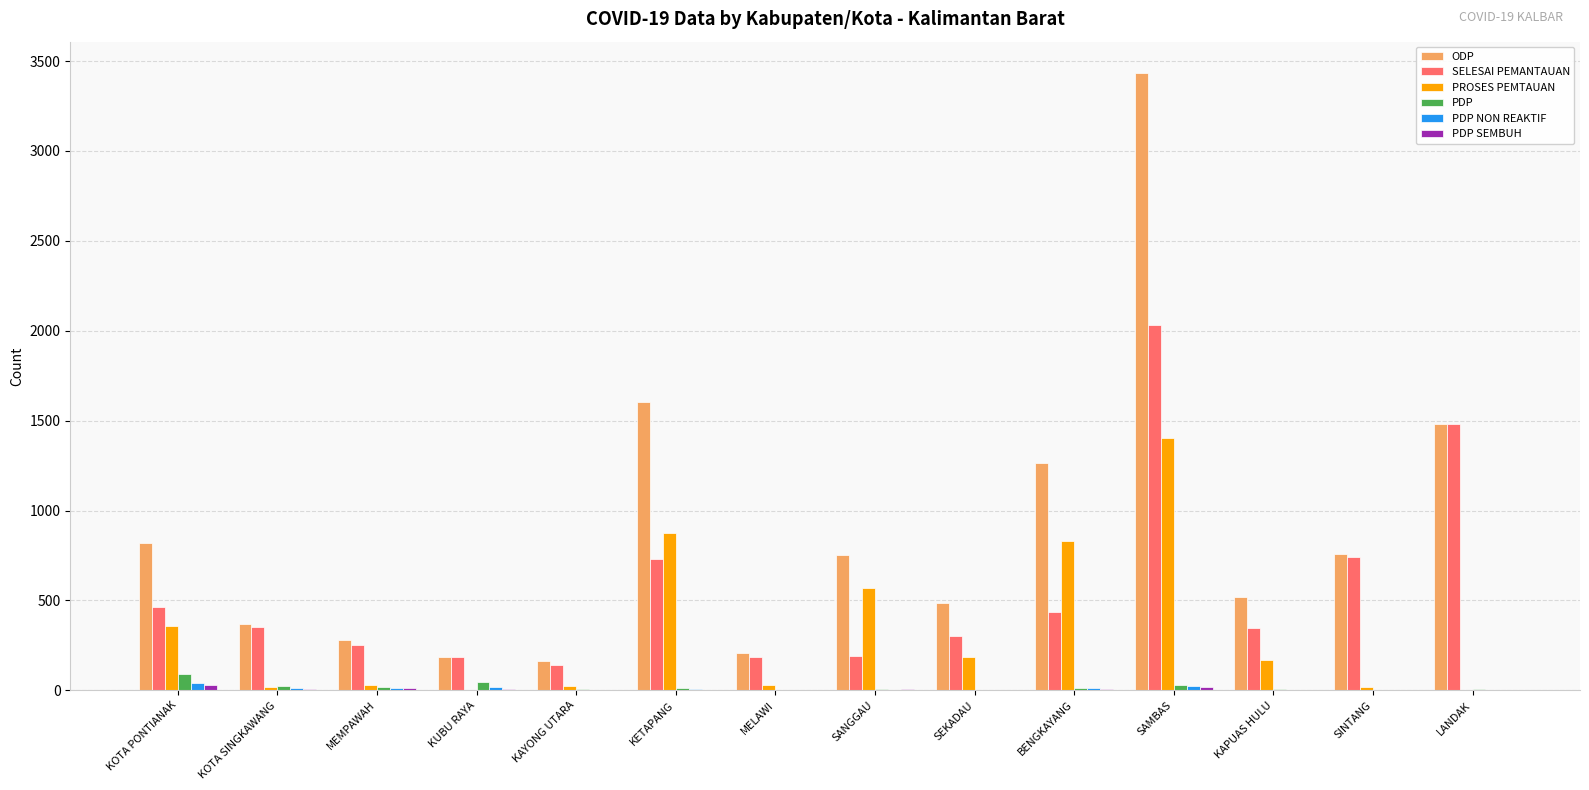

Are the bars horizontal?

No